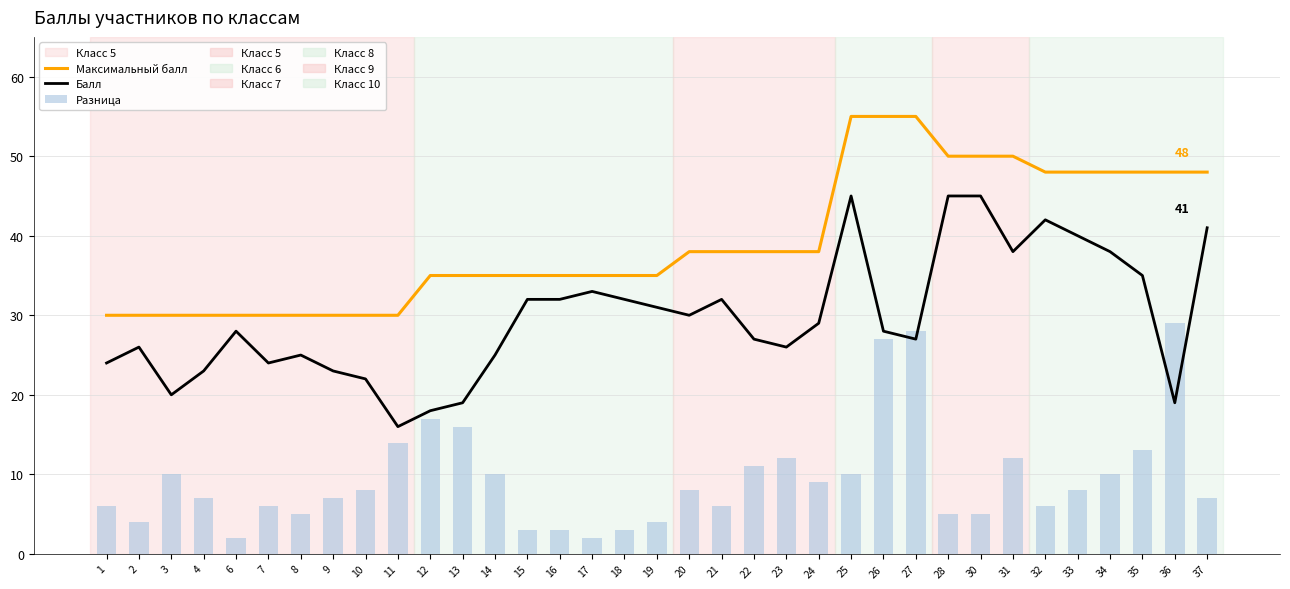

What is the maximum value shown in the chart?

55